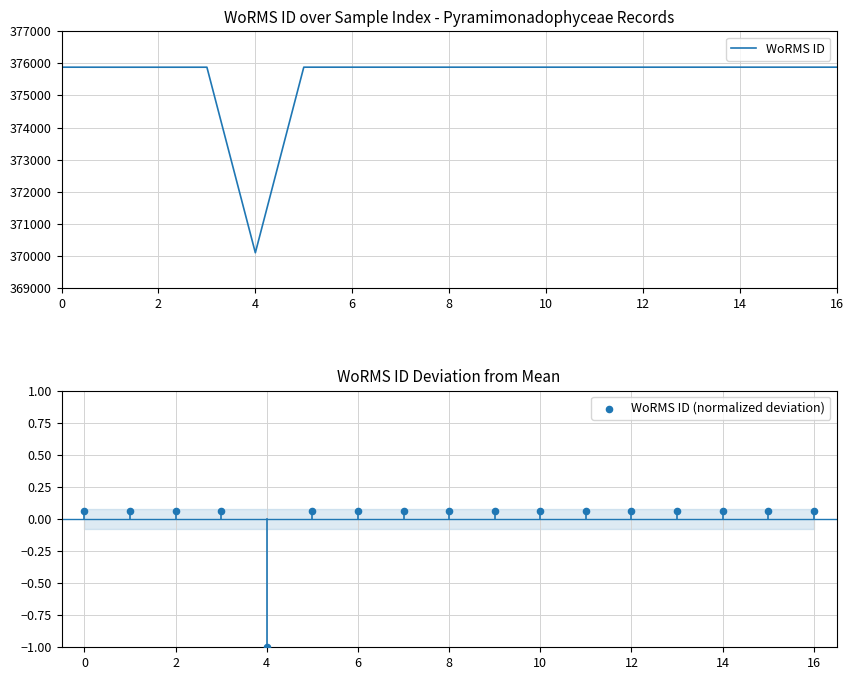

Which series contains the lowest Y value?

WoRMS ID (normalized deviation)